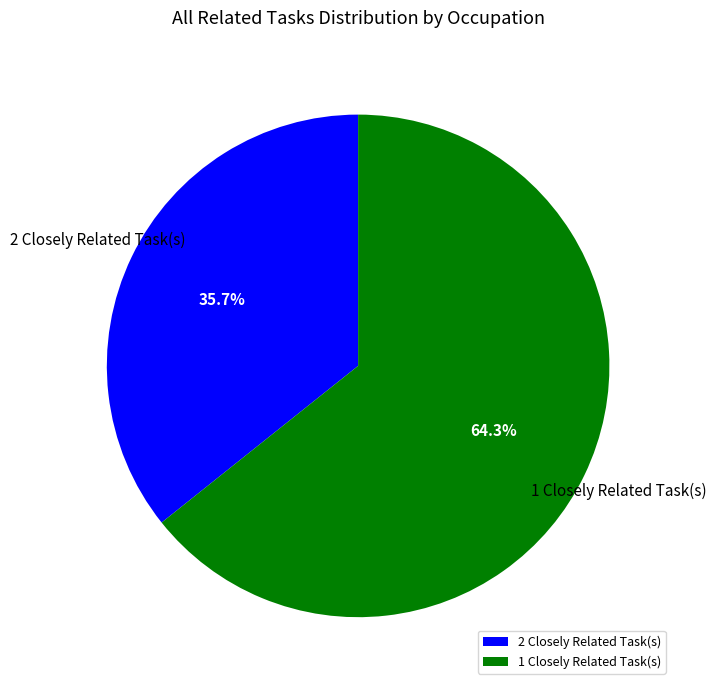

Between 1 Closely Related Task(s) and 2 Closely Related Task(s), which is larger?

1 Closely Related Task(s)